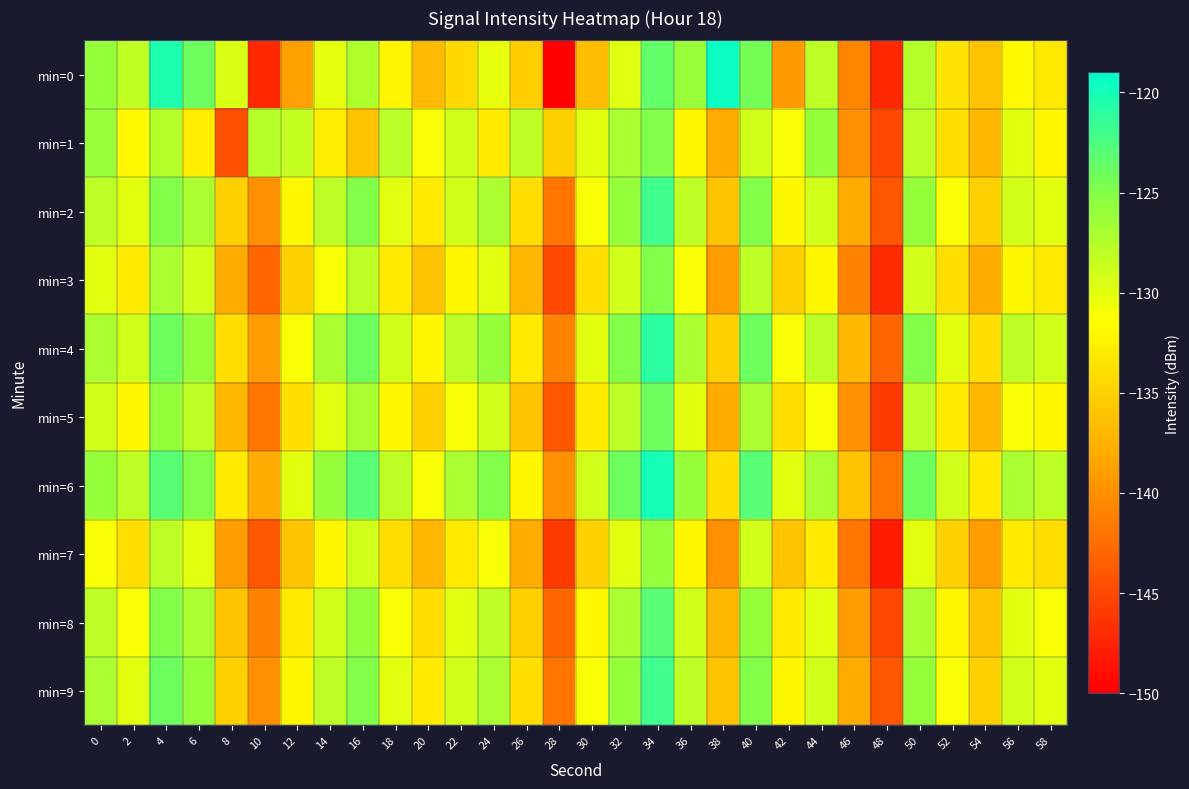

What is the spread (max minus min) of values at 4?

7.7